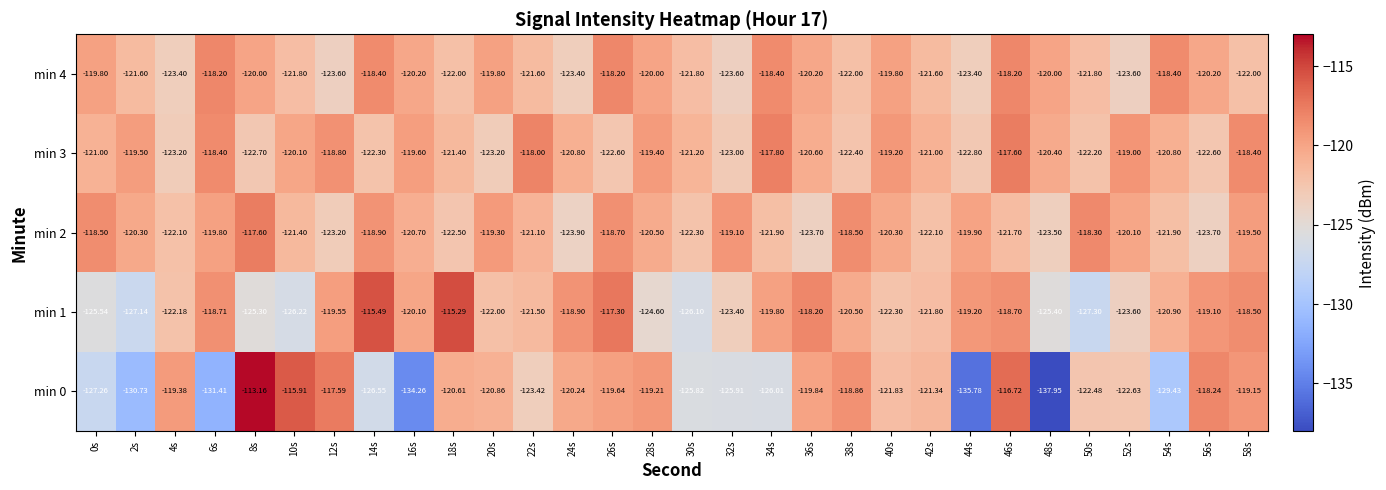

Is the value of min 3 at 6s greater than the value of min 2 at 28s?

Yes